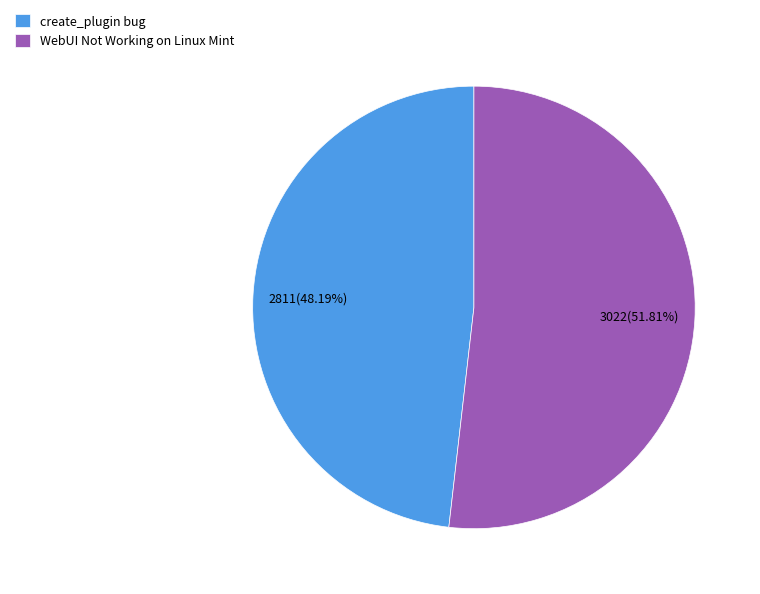

Count the number of slices in the pie.

2